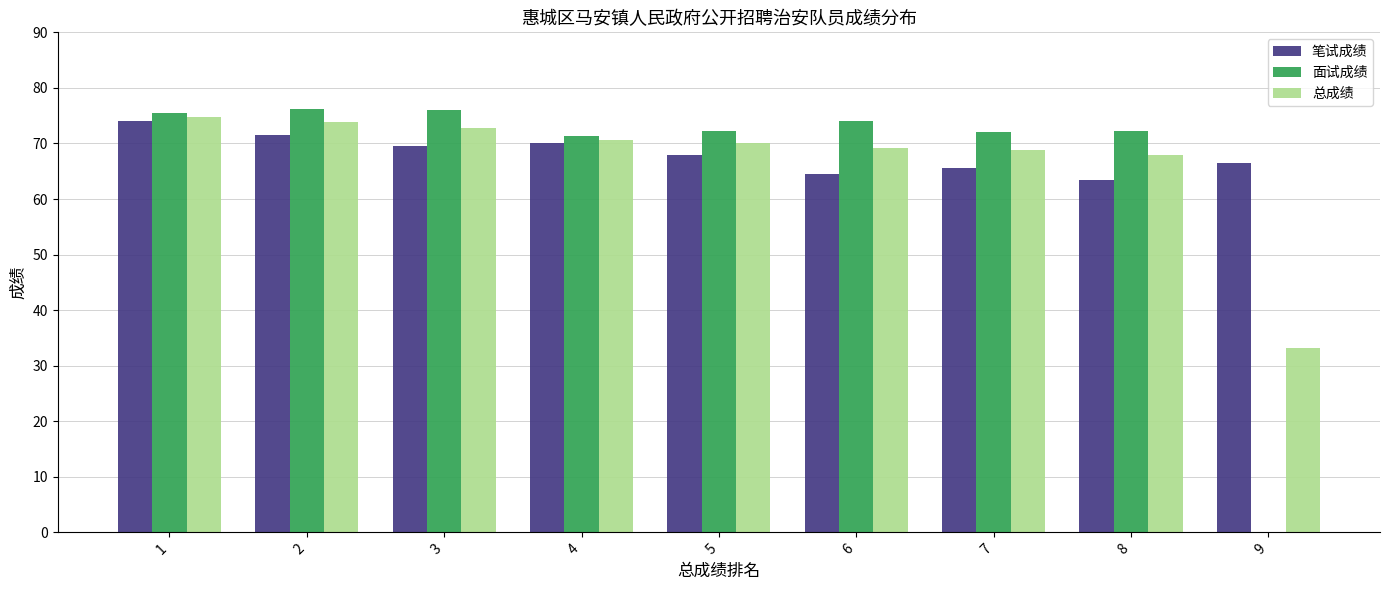

Between 6 and 9, which series saw the biggest shift?

面试成绩